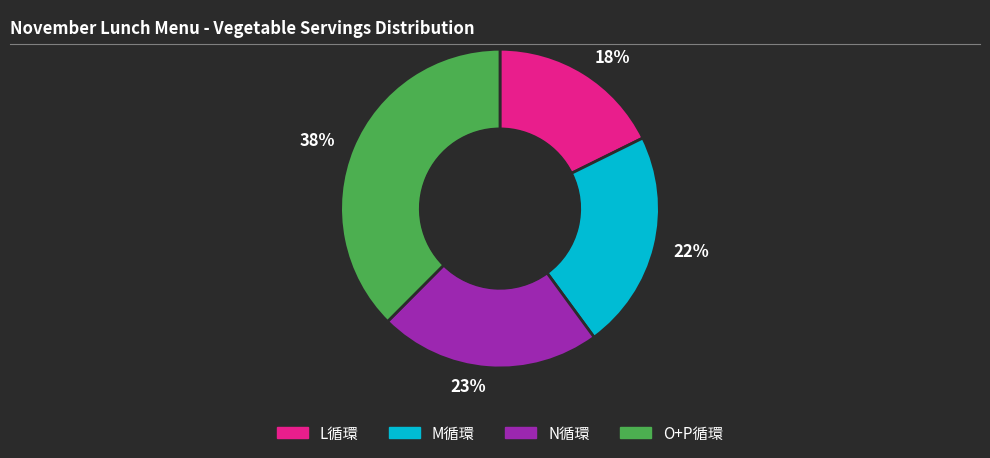

Do 18% and 23% together represent more than half of the pie?

No